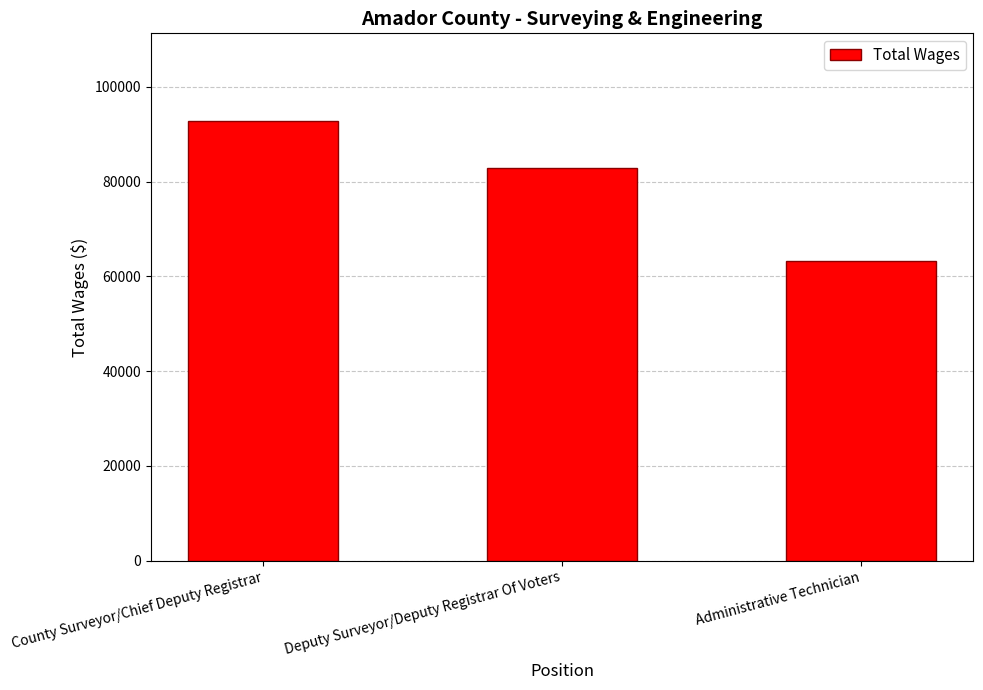

Reading left to right, what are all the values shown in this chart?

92734	82907	63219